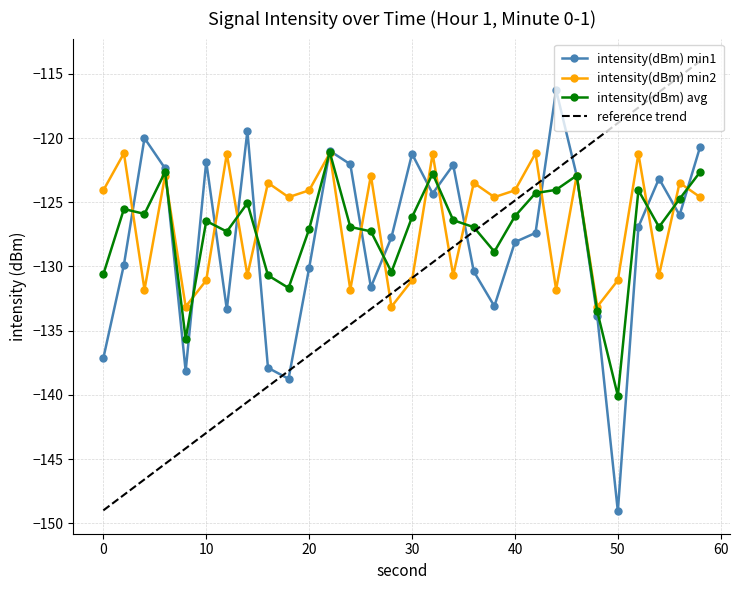

Between which two adjacent categories do intensity(dBm) min1 and intensity(dBm) min2 first intersect?

2 and 4